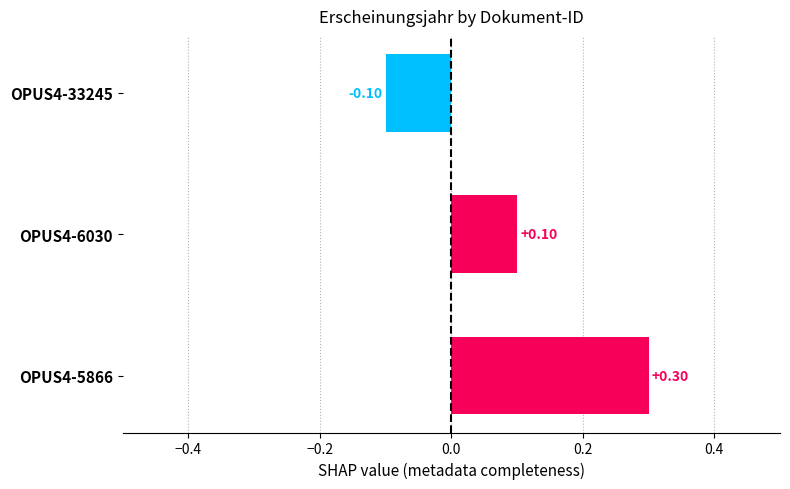

Rank the categories by value from lowest to highest.

OPUS4-33245, OPUS4-6030, OPUS4-5866